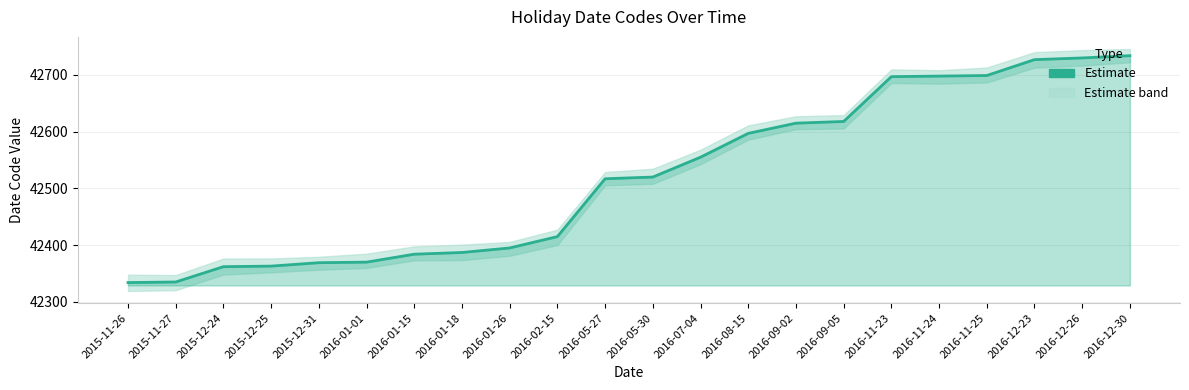

List the labels in order of value, smallest first.

2015-11-26, 2015-11-27, 2015-12-24, 2015-12-25, 2015-12-31, 2016-01-01, 2016-01-15, 2016-01-18, 2016-01-26, 2016-02-15, 2016-05-27, 2016-05-30, 2016-07-04, 2016-08-15, 2016-09-02, 2016-09-05, 2016-11-23, 2016-11-24, 2016-11-25, 2016-12-23, 2016-12-26, 2016-12-30